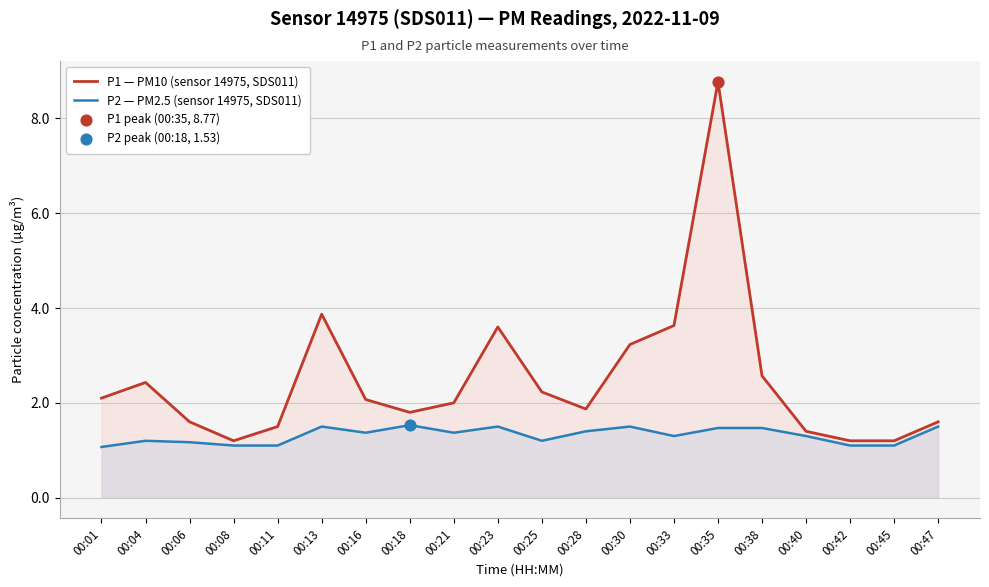

Which series has the largest Y range (max minus min)?

P1 — PM10 (sensor 14975, SDS011)